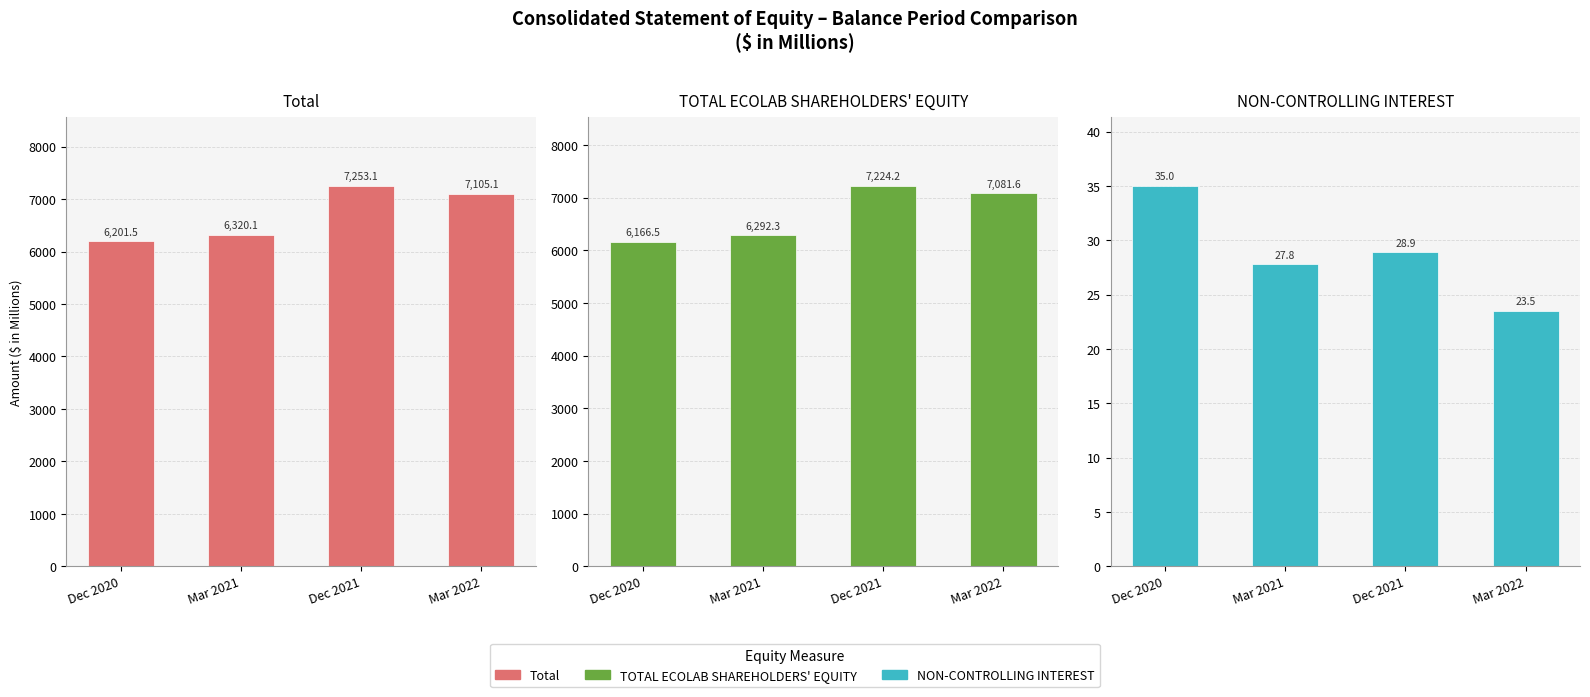

Which category has the highest value across all series?

Dec 2021